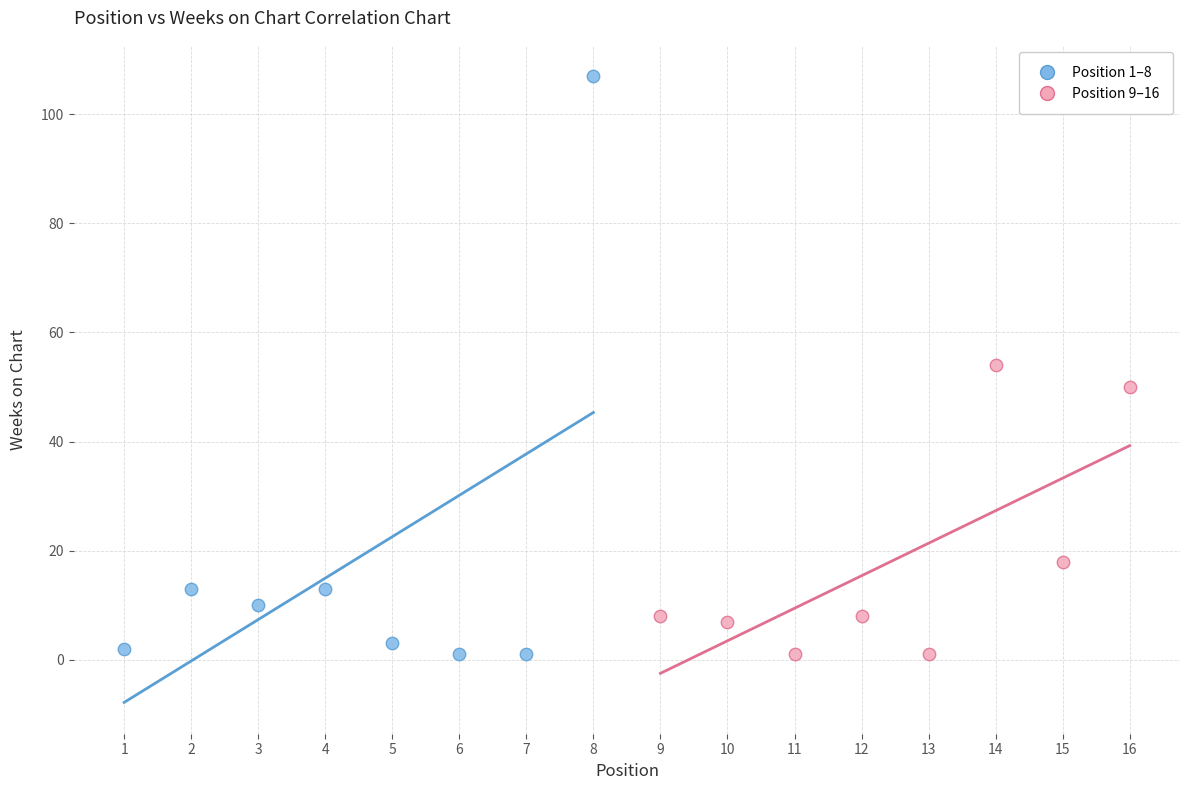

Which series reaches the maximum Y coordinate?

Position 1–8